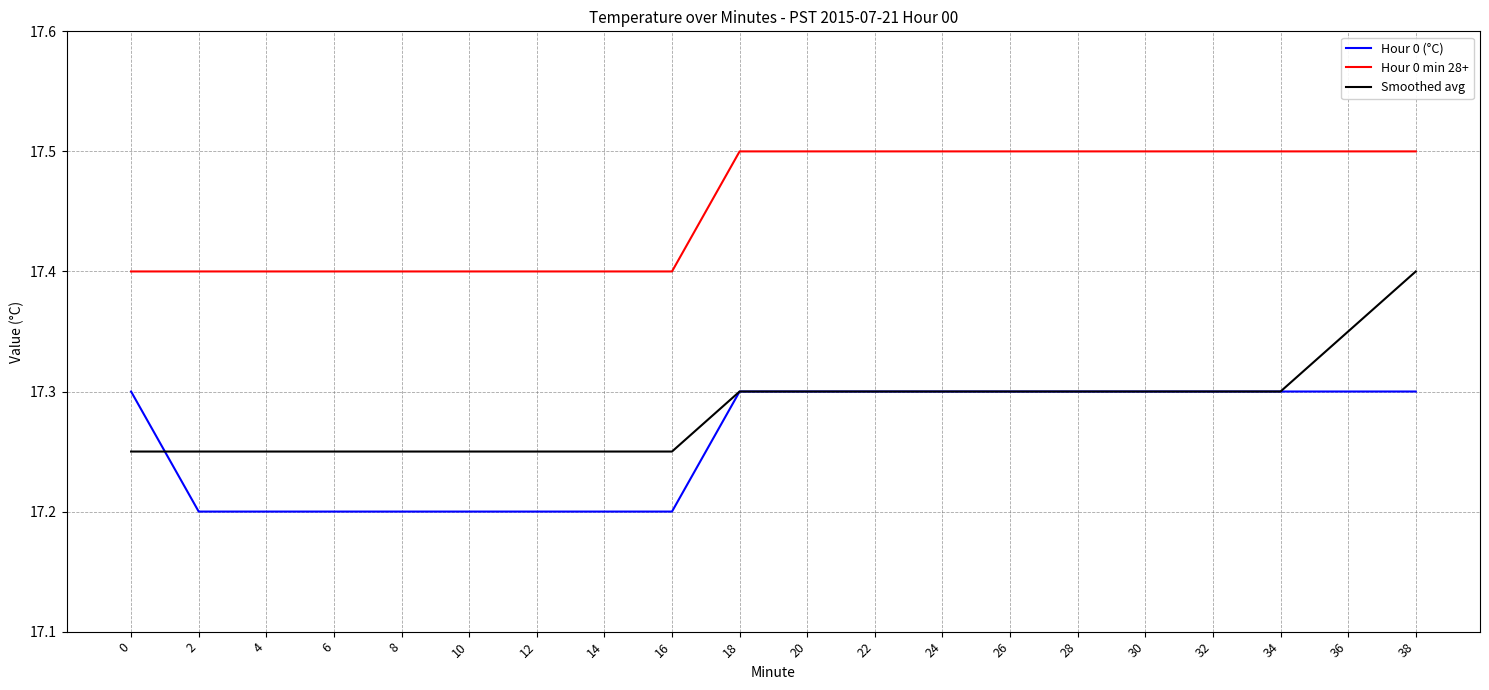

Between 14 and 38, which series saw the biggest shift?

Smoothed avg